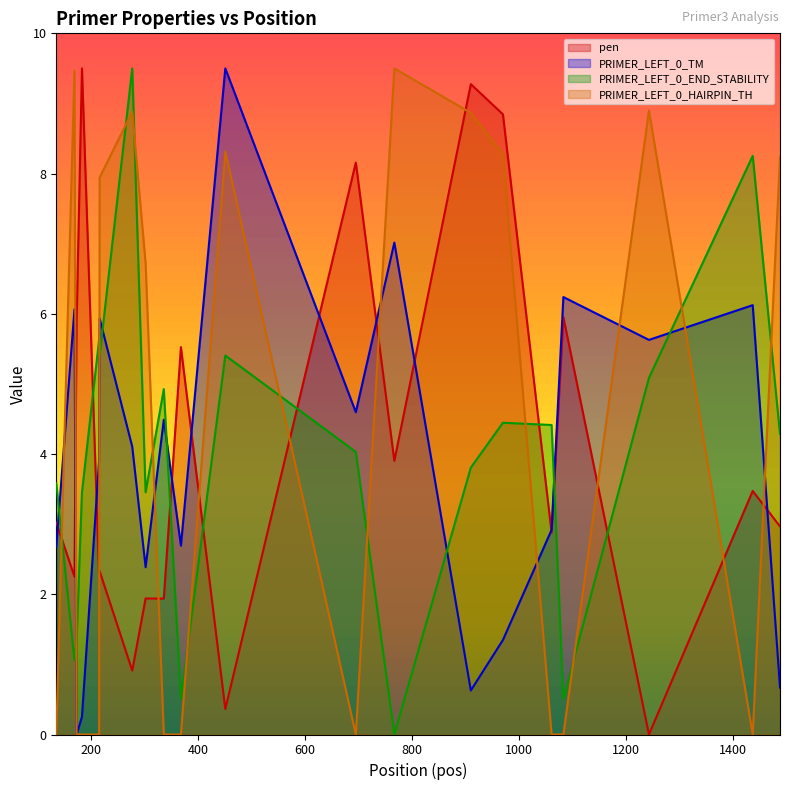

What is the total value across all series at 135?

9.3